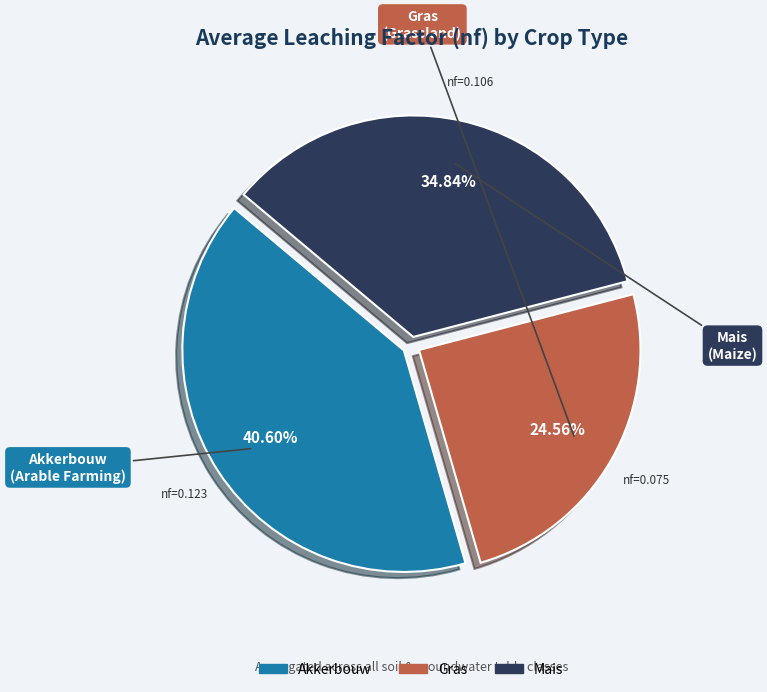

Is there a majority slice in this chart?

No